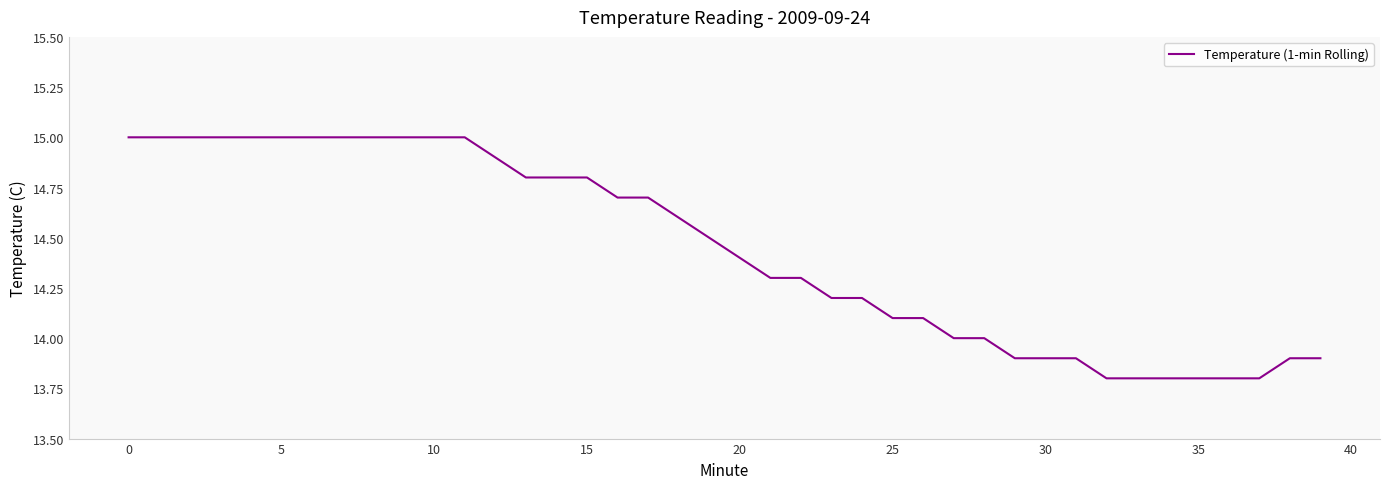

What is the minimum value shown in the chart?

13.8